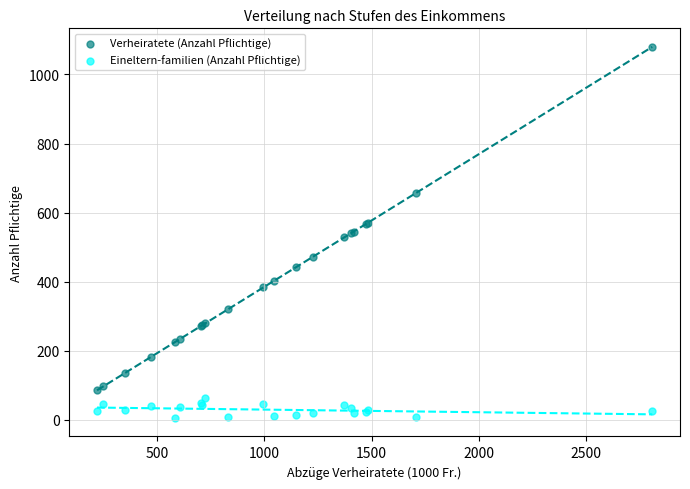

Which series has the widest spread of Y values?

Verheiratete (Anzahl Pflichtige)